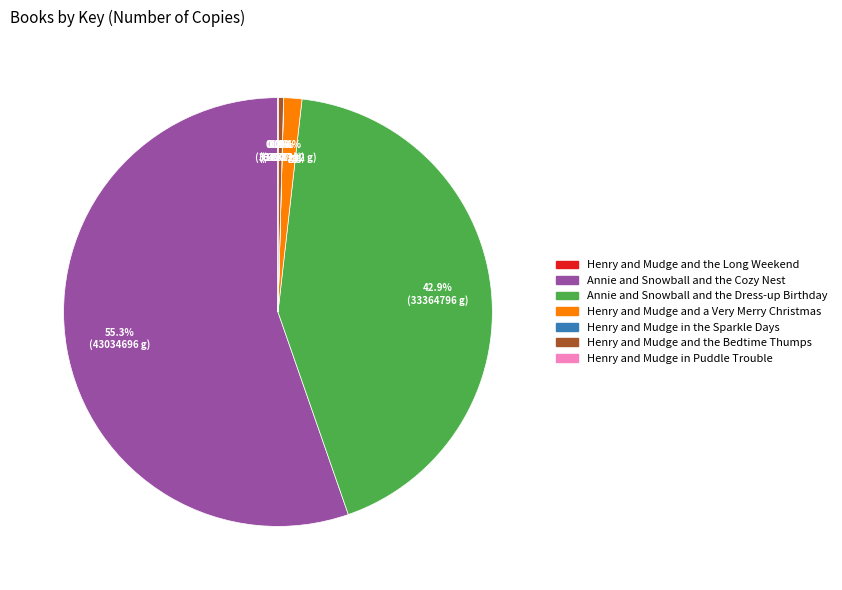

What portion of the pie excludes Henry and Mudge and a Very Merry Christmas?

98.6%